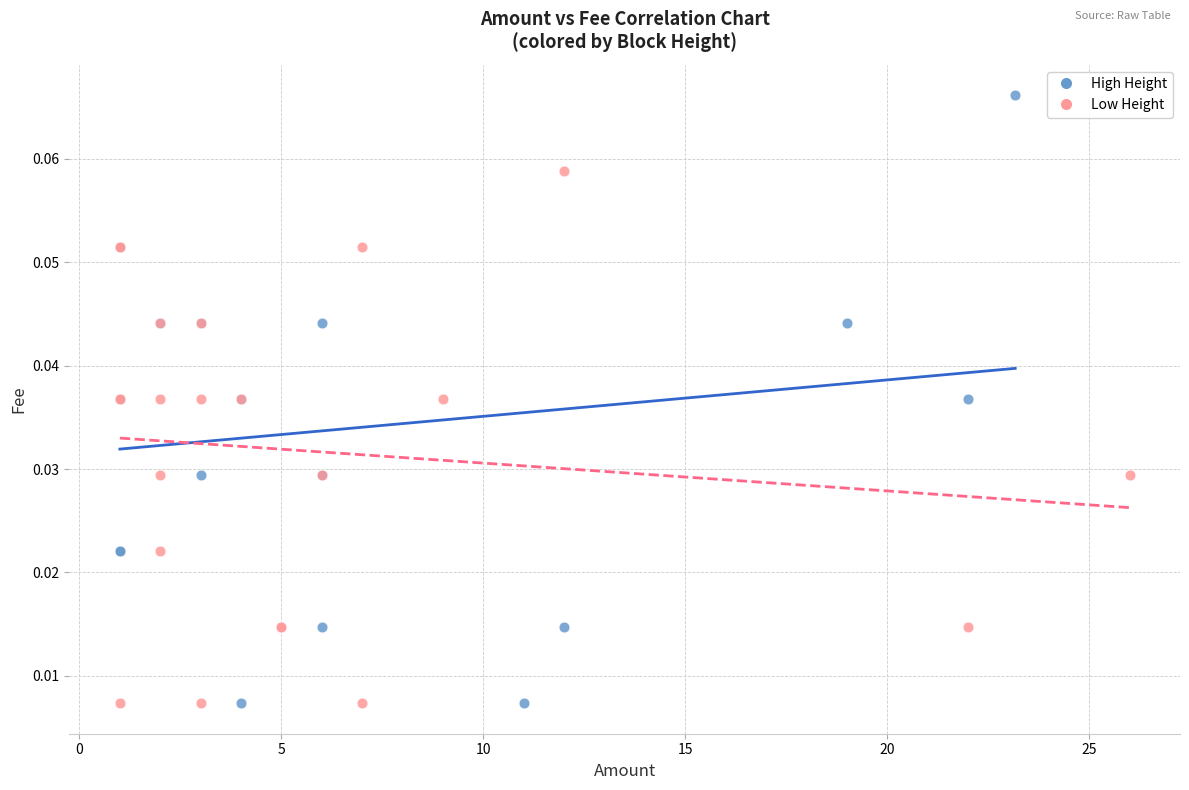

Which series has the widest spread of Y values?

High Height